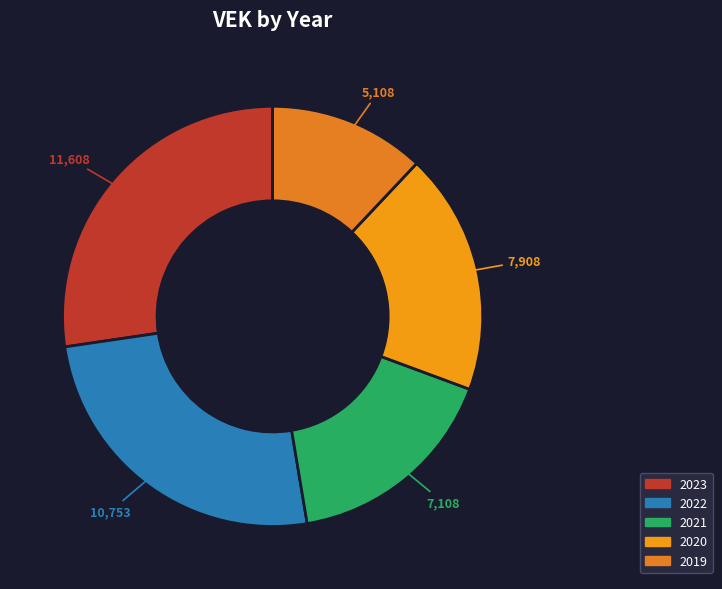

To the nearest percent, what percentage of the pie is 2019?

12%